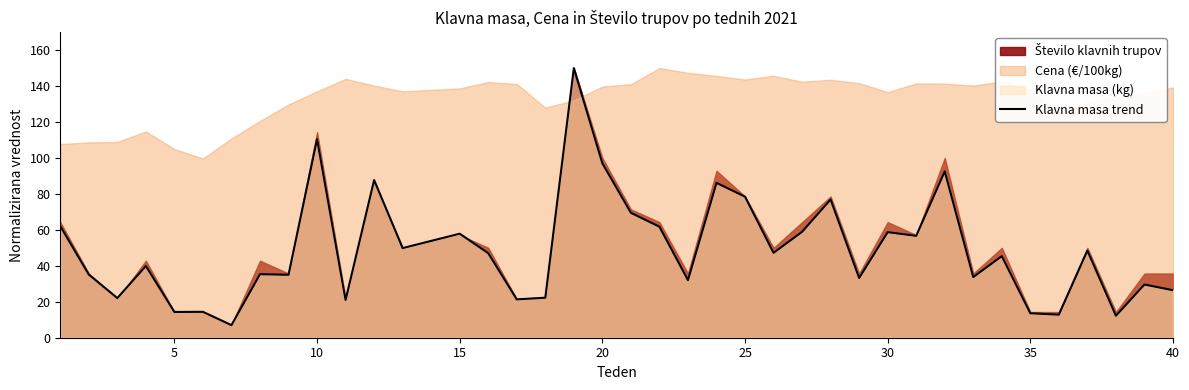

Is it true that Klavna masa trend equals 58.7 at 30?

True